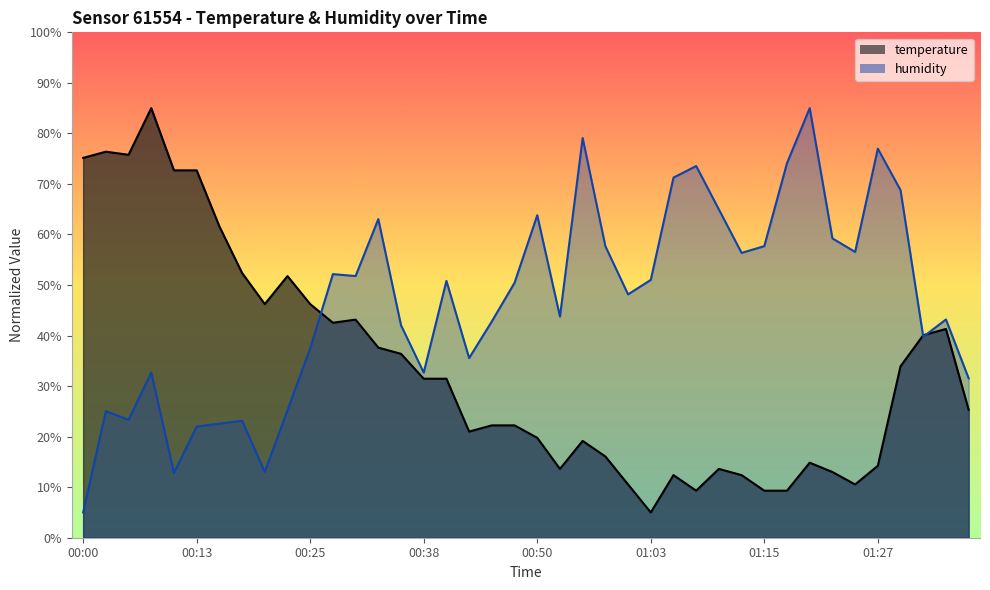

What is the spread (max minus min) of values at 01:37?

6.2